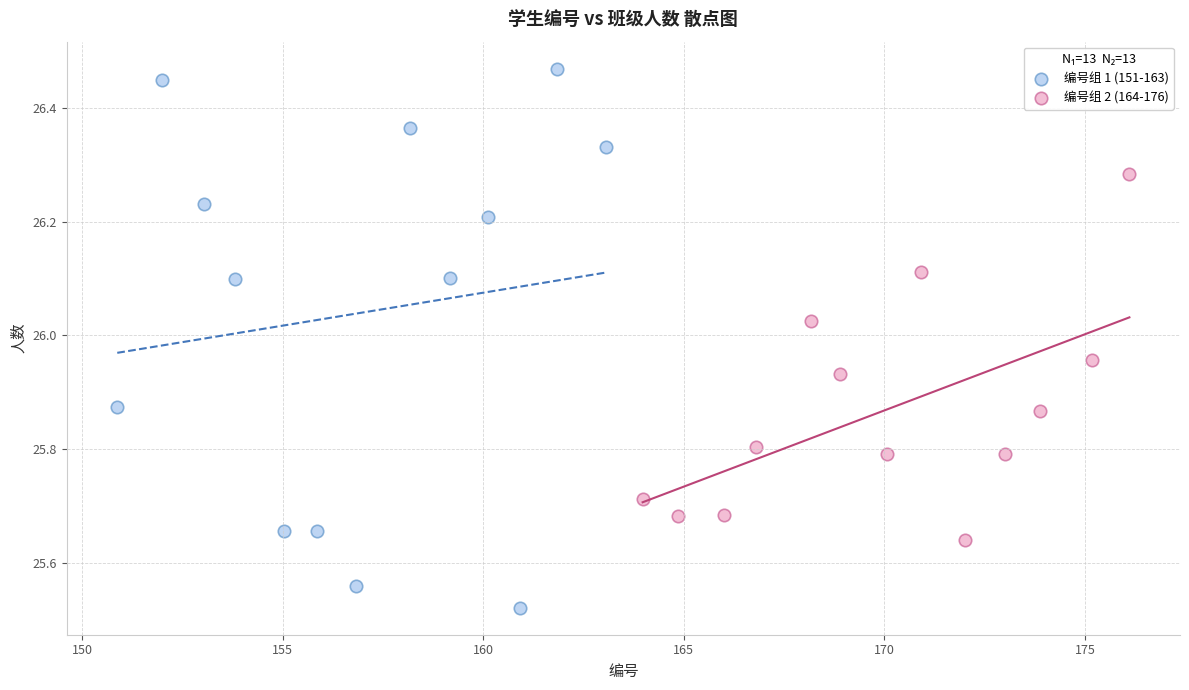

Which series contains the lowest Y value?

编号组 1 (151-163)